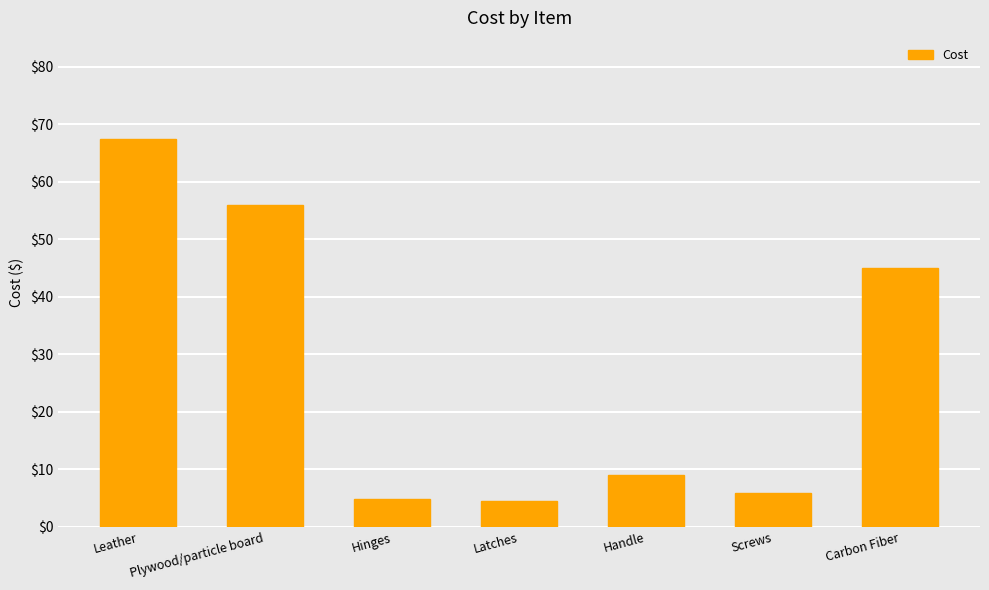

How many series are shown in this chart?

1